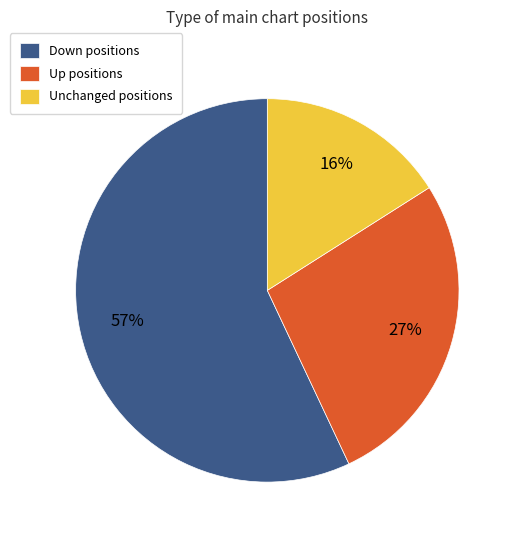

Is it true that Down positions is 57% of the pie?

True